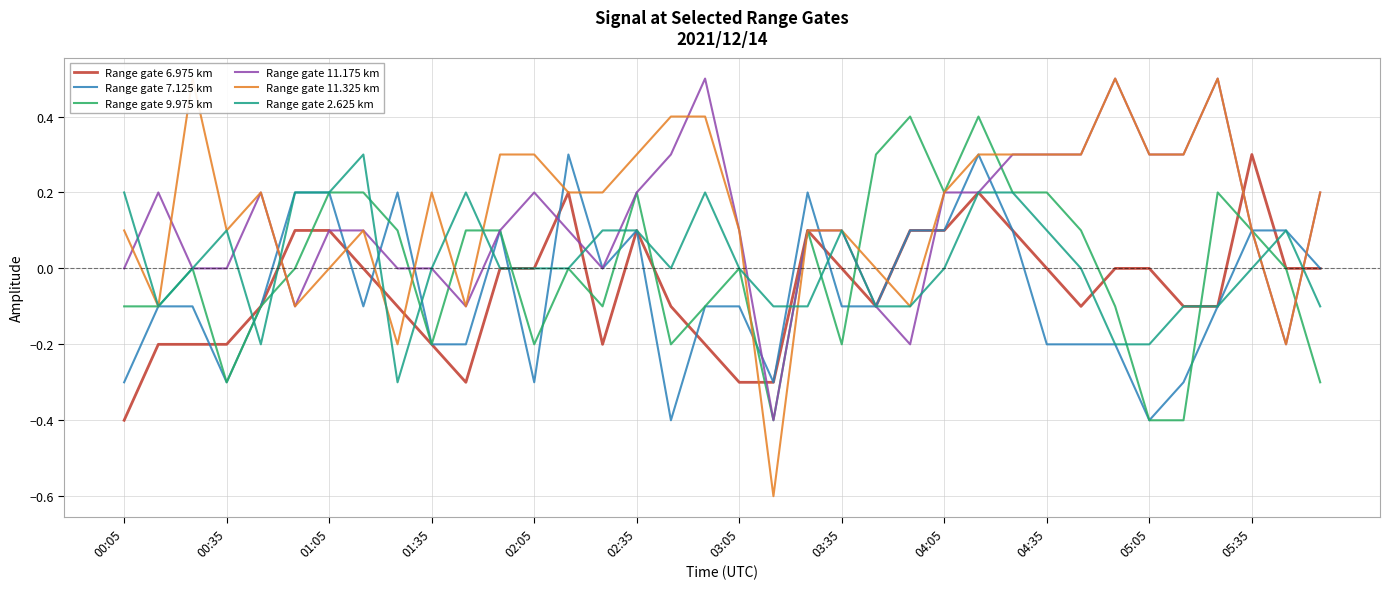

Is it true that Range gate 6.975 km equals 0.1 at 04:05?

True